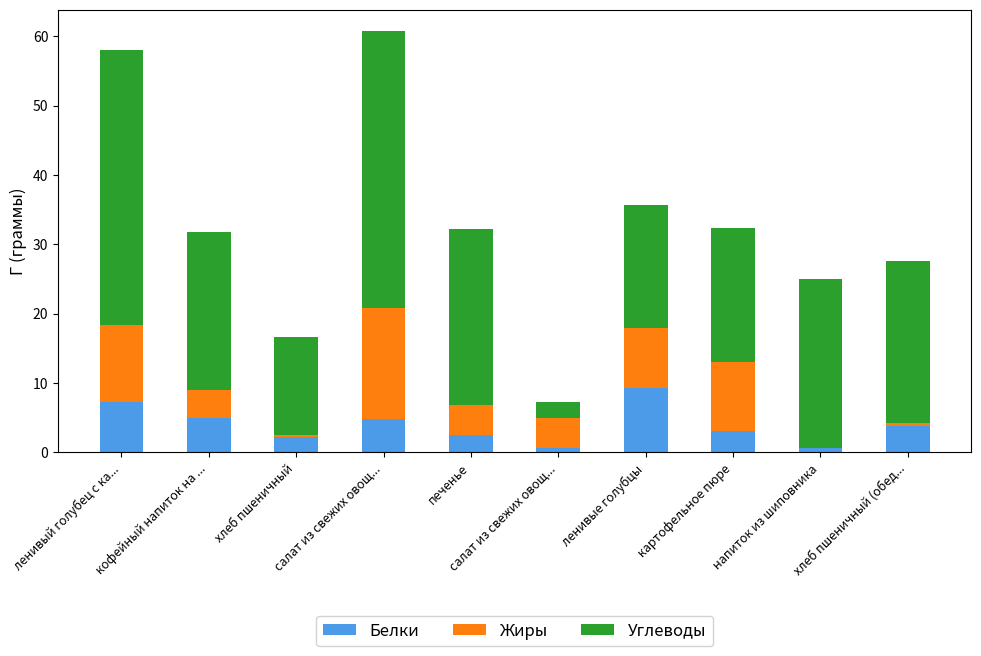

Which category has the lowest value in the Белки series?

напиток из шиповника